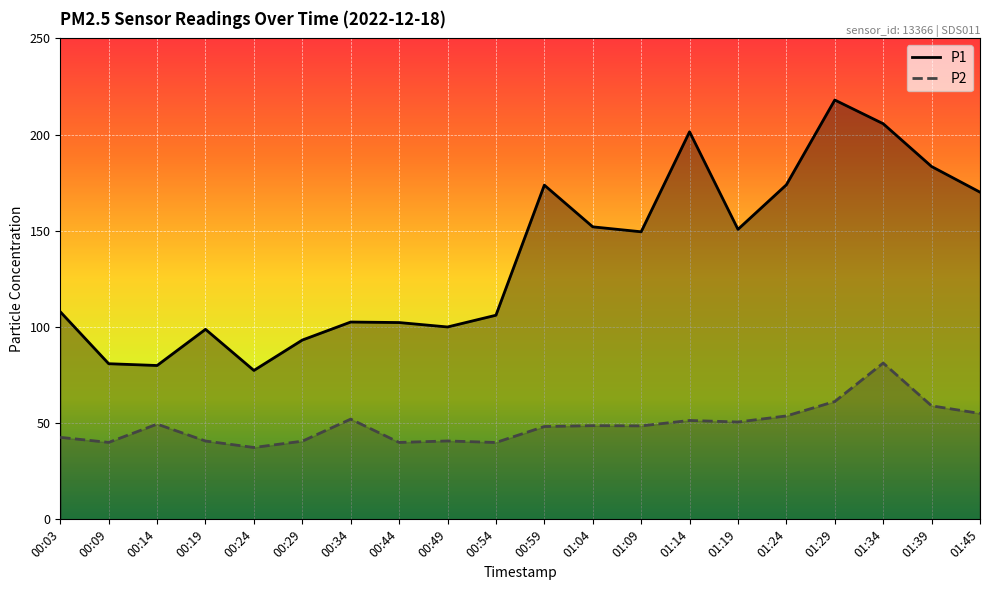

What is the total value across all series at 01:29?

279.2